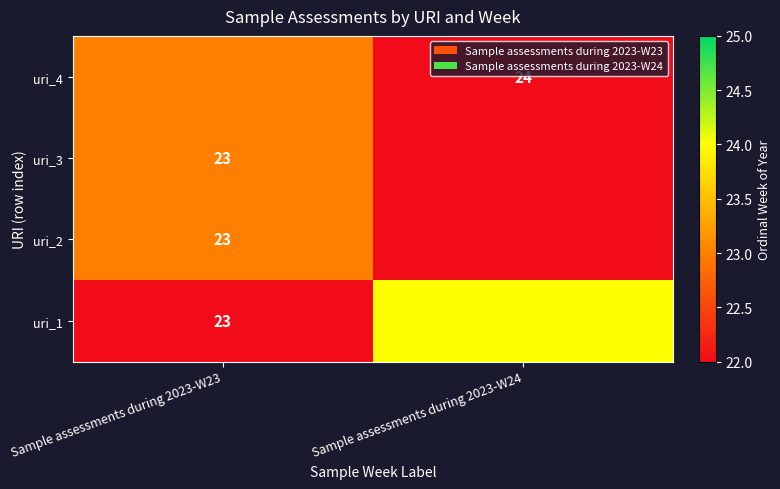

True or false: uri_1 has a value of 7.2 at Sample assessments during 2023-W24.

False